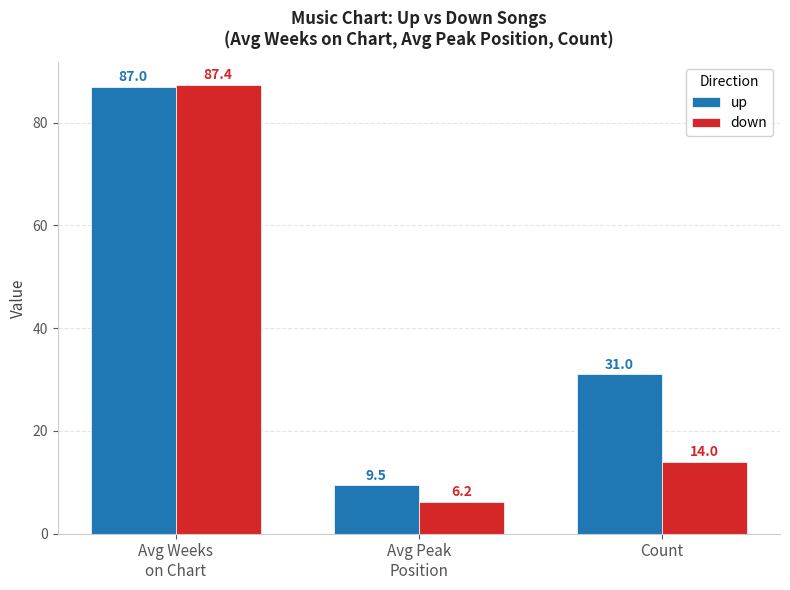

How many categories are shown in the chart?

3